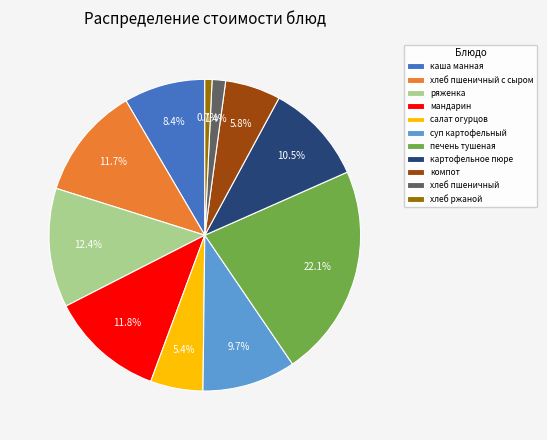

To the nearest percent, what is the difference between the largest and smallest slice percentages?

21%